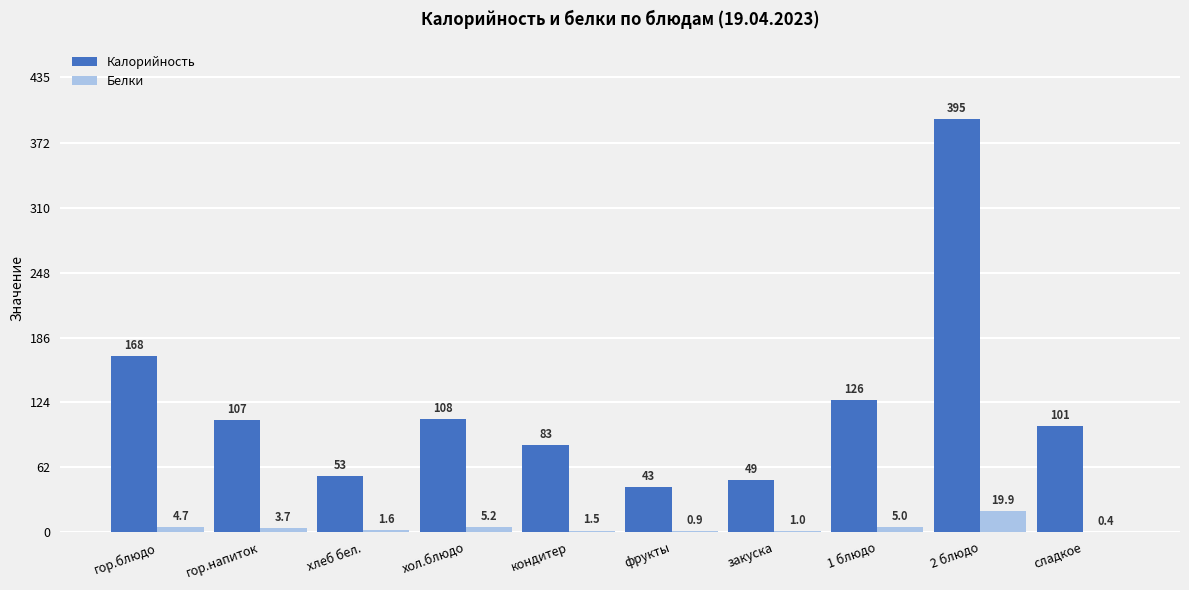

At which category does the chart reach its peak across all series?

2 блюдо